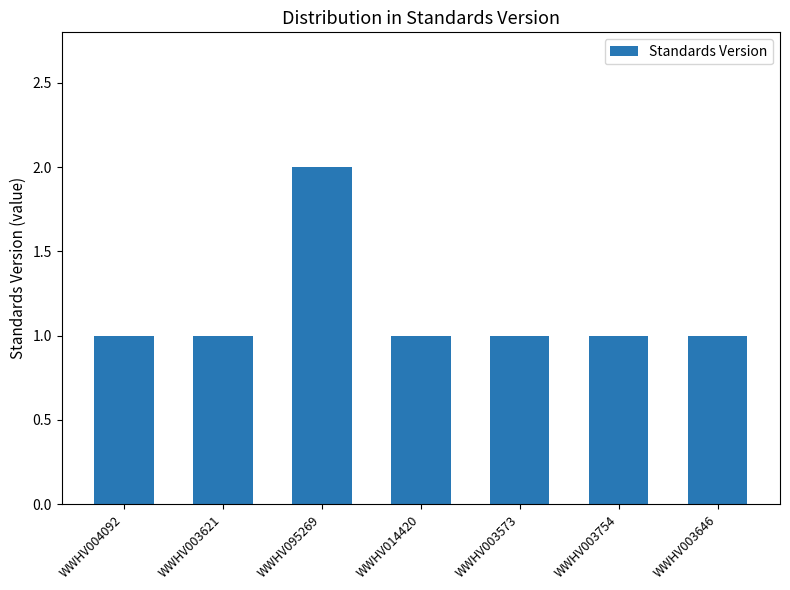

Does the chart contain any negative values?

No